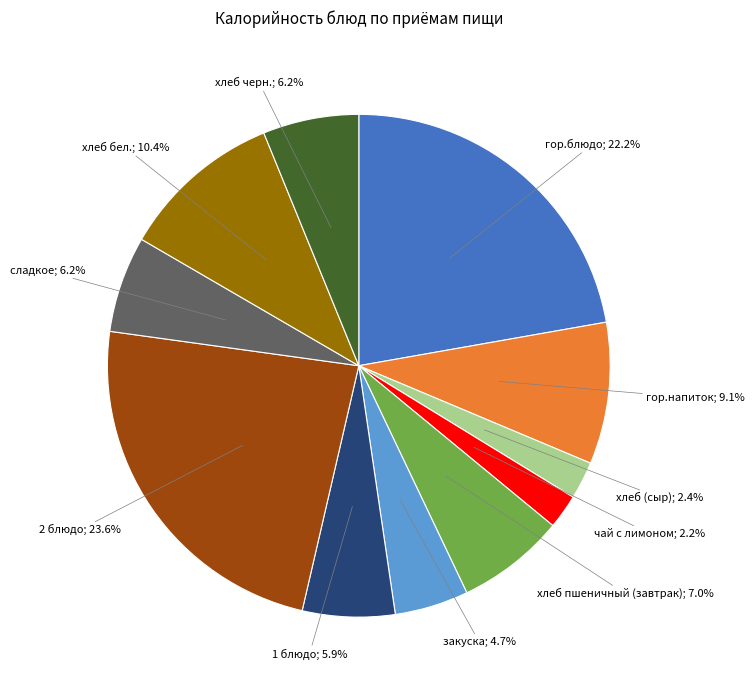

Is there a majority slice in this chart?

No